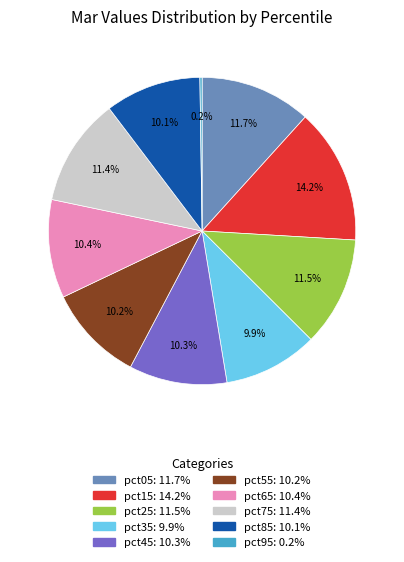

Does any single category account for the majority?

No